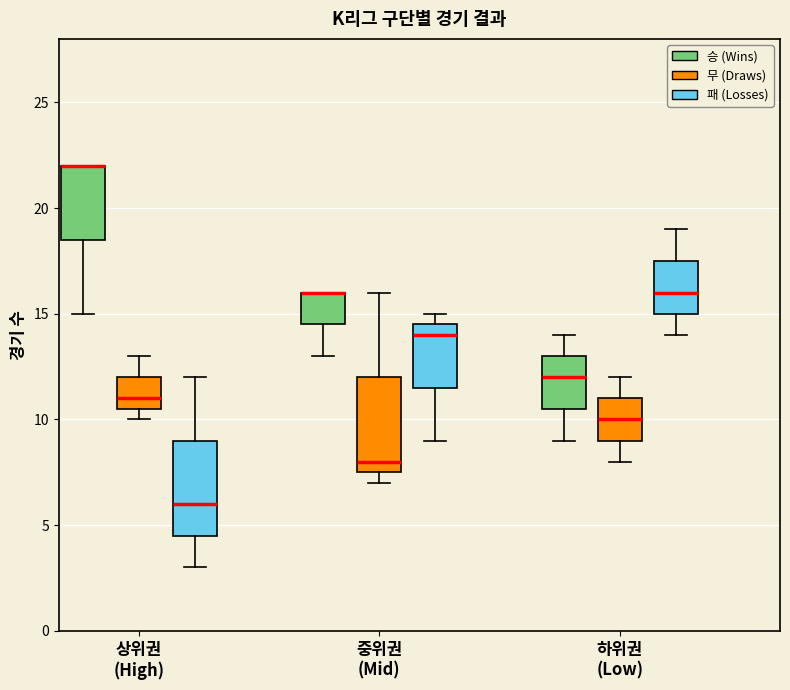

Reading left to right, transcribe this box plot: for each box, give where its median line is, the range the box spans, and where its two whiskers end, as read against the y-axis. The values are not printed on the chart, so give them approximately, as read against the axis.

상위권 (High) (승 (Wins)): median 22.0 (drawn on the box's upper edge), box 18.5 to 22.0, whiskers 15.0 to 22.0
상위권 (High) (무 (Draws)): median 11.0, box 10.5 to 12.0, whiskers 10.0 to 13.0
상위권 (High) (패 (Losses)): median 6.0, box 4.5 to 9.0, whiskers 3.0 to 12.0
중위권 (Mid) (승 (Wins)): median 16.0 (drawn on the box's upper edge), box 14.5 to 16.0, whiskers 13.0 to 16.0
중위권 (Mid) (무 (Draws)): median 8.0, box 7.5 to 12.0, whiskers 7.0 to 16.0
중위권 (Mid) (패 (Losses)): median 14.0, box 11.5 to 14.5, whiskers 9.0 to 15.0
하위권 (Low) (승 (Wins)): median 12.0, box 10.5 to 13.0, whiskers 9.0 to 14.0
하위권 (Low) (무 (Draws)): median 10.0, box 9.0 to 11.0, whiskers 8.0 to 12.0
하위권 (Low) (패 (Losses)): median 16.0, box 15.0 to 17.5, whiskers 14.0 to 19.0